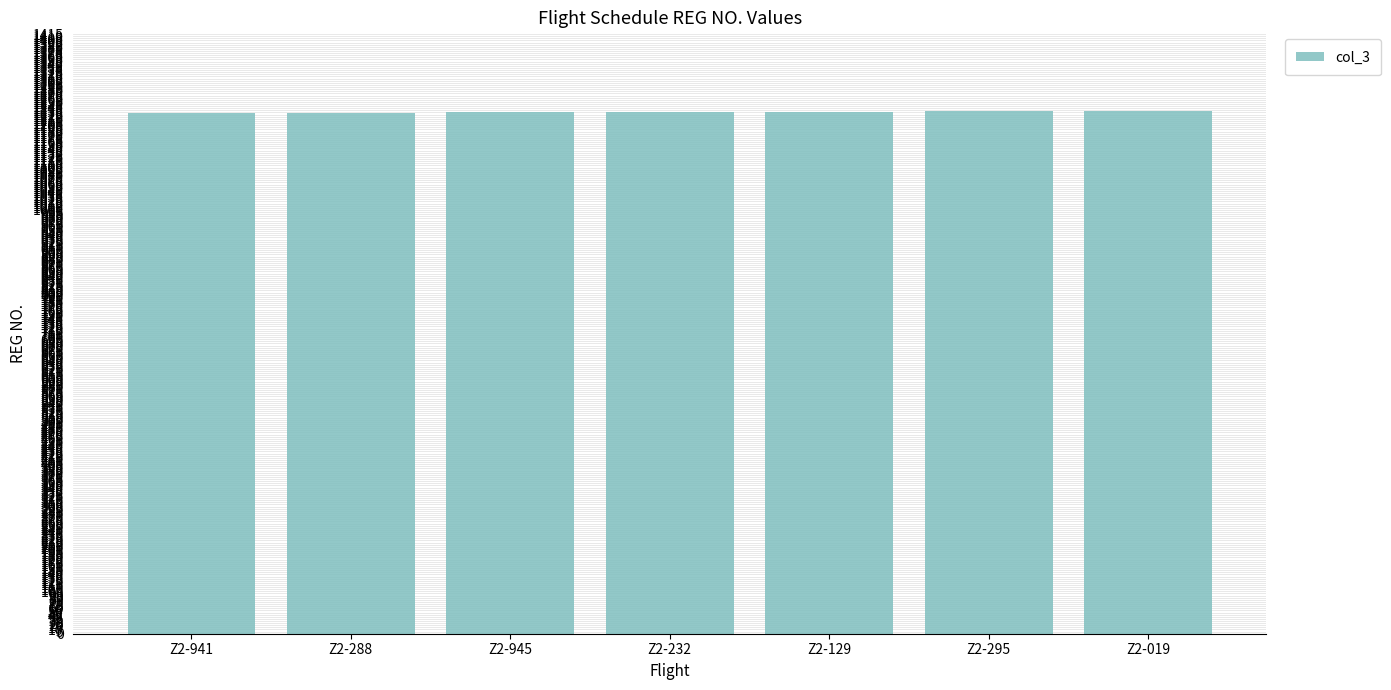

True or false: the data shows 1632 at Z2-129.

False